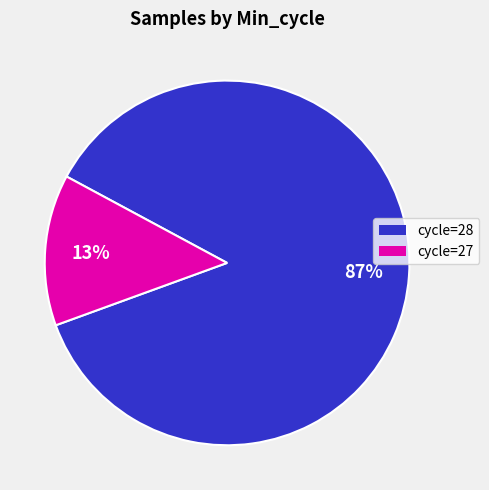

How many slices are in this pie chart?

2